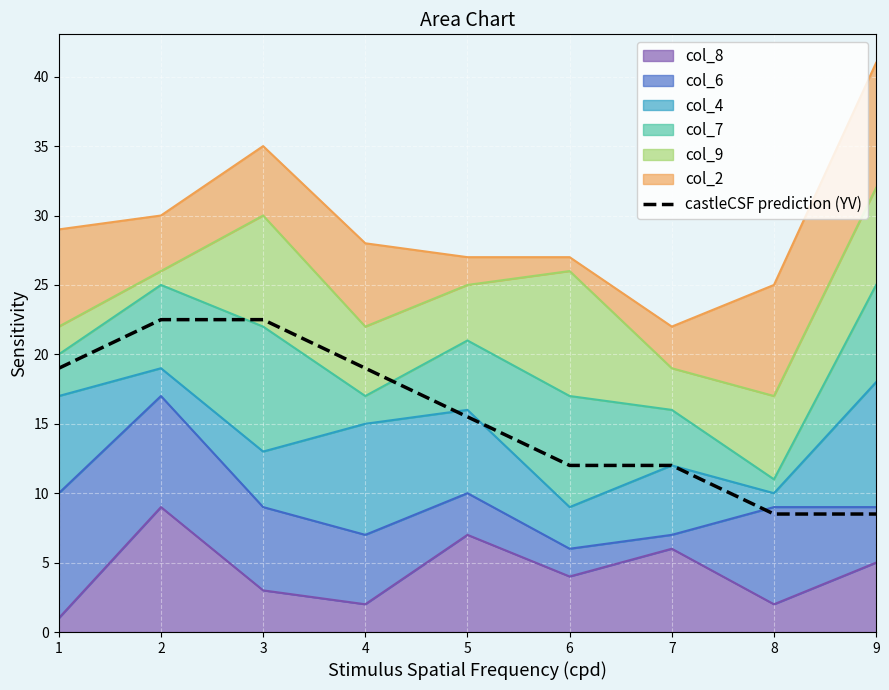

Is it true that the value at 4 is 30.6?

False